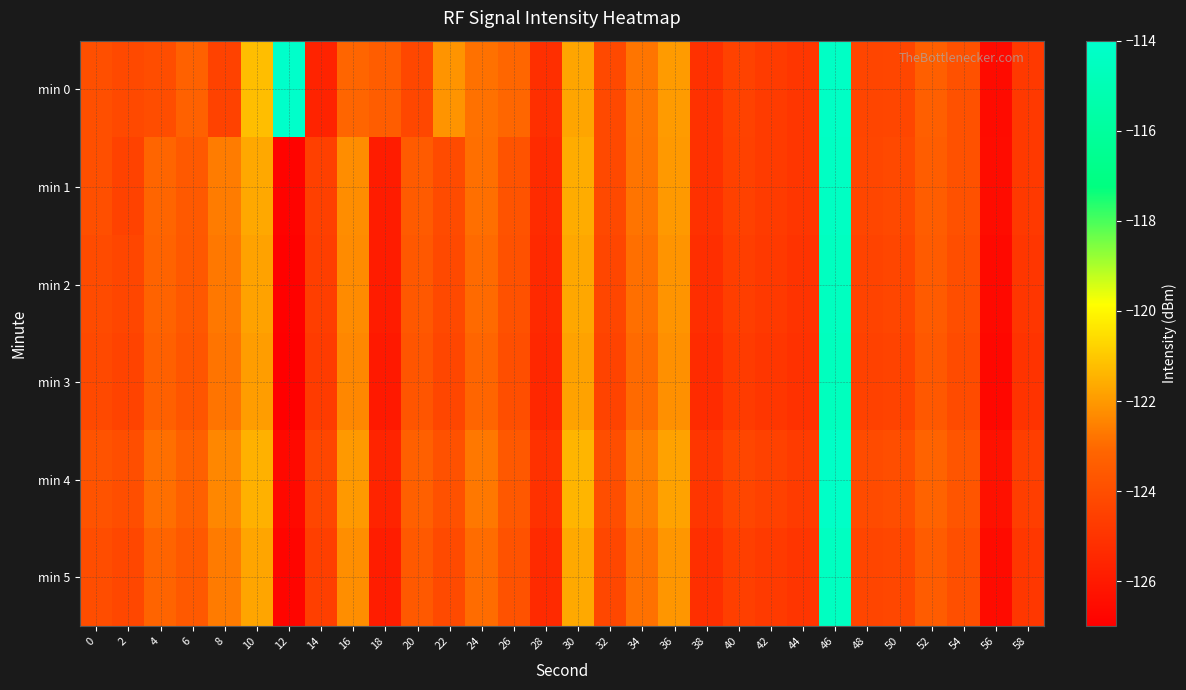

Reading right to left, extract all data points from this chart.

min 0: 58=-124.8	56=-126.5	54=-123.9	52=-123.3	50=-124.3	48=-124.3	46=-114.3	44=-124.9	42=-124.7	40=-124.5	38=-125.1	36=-122.0	34=-122.8	32=-124.2	30=-121.8	28=-125.2	26=-123.1	24=-122.9	22=-122.1	20=-124.3	18=-123.4	16=-123.1	14=-125.7	12=-114.1	10=-121.2	8=-124.4	6=-123.2	4=-124.0	2=-124.2	0=-124.0
min 1: 58=-124.8	56=-126.5	54=-123.9	52=-123.4	50=-124.2	48=-124.3	46=-114.4	44=-124.9	42=-124.7	40=-124.5	38=-125.1	36=-122.0	34=-122.8	32=-124.2	30=-121.6	28=-125.3	26=-123.8	24=-122.9	22=-124.1	20=-123.5	18=-125.9	16=-122.3	14=-124.5	12=-126.8	10=-121.7	8=-122.6	6=-123.6	4=-123.1	2=-124.4	0=-124.0
min 2: 58=-124.9	56=-126.6	54=-124.0	52=-123.5	50=-124.3	48=-124.4	46=-114.5	44=-125.0	42=-124.8	40=-124.6	38=-125.2	36=-122.1	34=-122.9	32=-124.3	30=-121.7	28=-125.4	26=-123.9	24=-123.0	22=-124.2	20=-123.6	18=-125.9	16=-122.3	14=-124.6	12=-126.9	10=-121.8	8=-122.7	6=-123.6	4=-123.2	2=-124.3	0=-124.1
min 3: 58=-125.0	56=-126.7	54=-124.1	52=-123.6	50=-124.4	48=-124.5	46=-114.6	44=-125.1	42=-124.9	40=-124.7	38=-125.3	36=-122.2	34=-123.0	32=-124.4	30=-121.8	28=-125.5	26=-124.0	24=-123.1	22=-124.3	20=-123.7	18=-126.0	16=-122.4	14=-124.7	12=-127.0	10=-121.9	8=-122.8	6=-123.7	4=-123.3	2=-124.4	0=-124.2
min 4: 58=-124.6	56=-126.3	54=-123.7	52=-123.2	50=-124.0	48=-124.1	46=-114.2	44=-124.7	42=-124.5	40=-124.3	38=-124.9	36=-121.8	34=-122.6	32=-124.0	30=-121.4	28=-125.1	26=-123.6	24=-122.7	22=-123.9	20=-123.3	18=-125.6	16=-122.0	14=-124.3	12=-126.6	10=-121.5	8=-122.4	6=-123.3	4=-122.9	2=-124.0	0=-123.8
min 5: 58=-124.8	56=-126.5	54=-124.0	52=-123.5	50=-124.2	48=-124.3	46=-114.5	44=-125.0	42=-124.8	40=-124.5	38=-125.2	36=-122.0	34=-122.8	32=-124.2	30=-121.7	28=-125.3	26=-123.8	24=-123.0	22=-124.2	20=-123.5	18=-125.8	16=-122.2	14=-124.5	12=-126.8	10=-121.8	8=-122.7	6=-123.5	4=-123.2	2=-124.2	0=-124.0